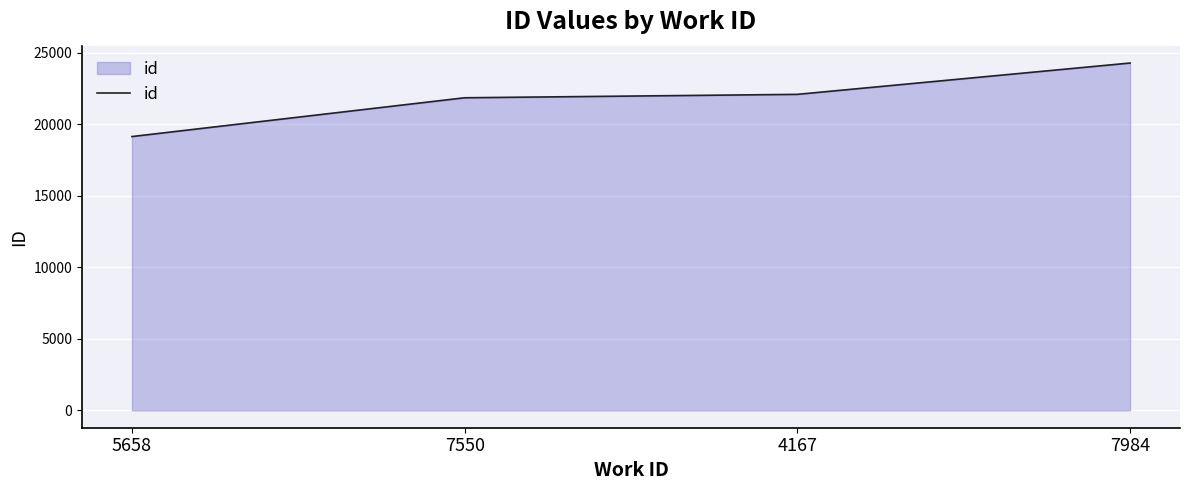

What is the change in value from 5658 to 4167?

+2952